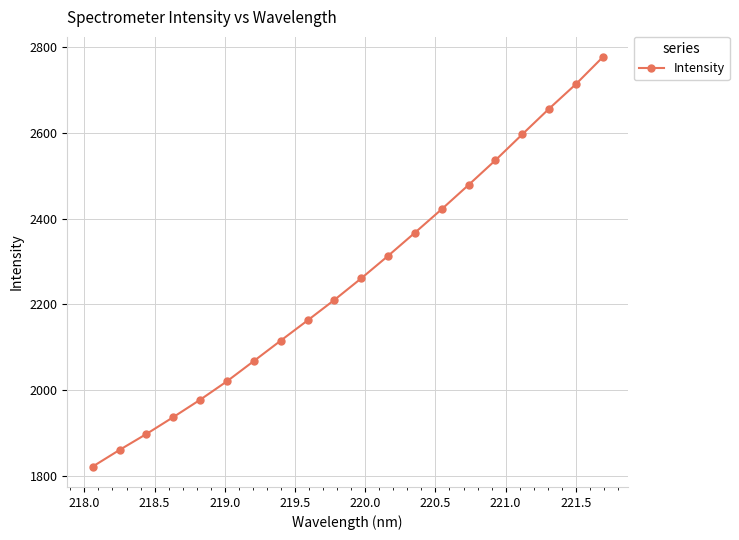

True or false: there are more than 2 points higher than both neighbors.

False